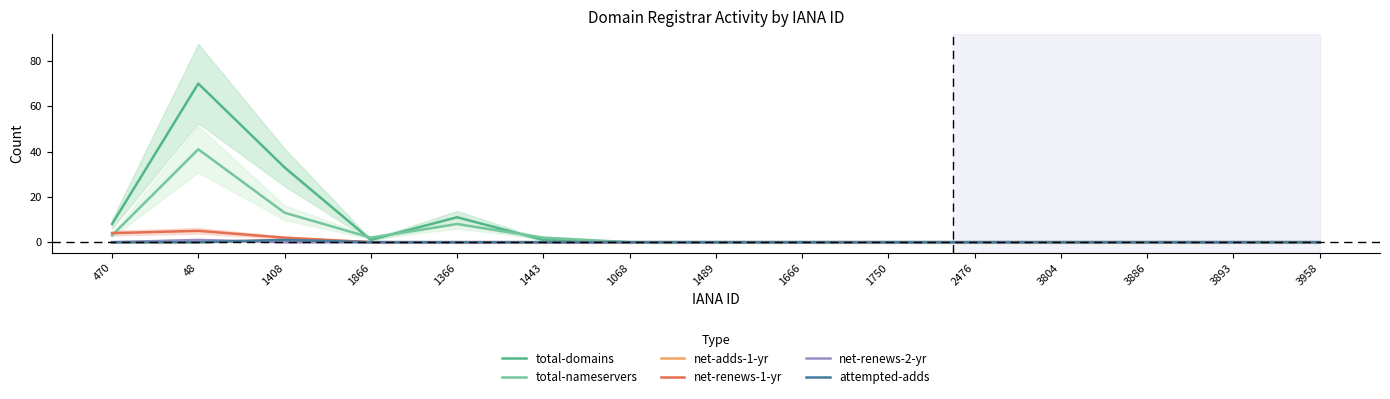

True or false: net-renews-1-yr has more than 1 interior local peaks.

False